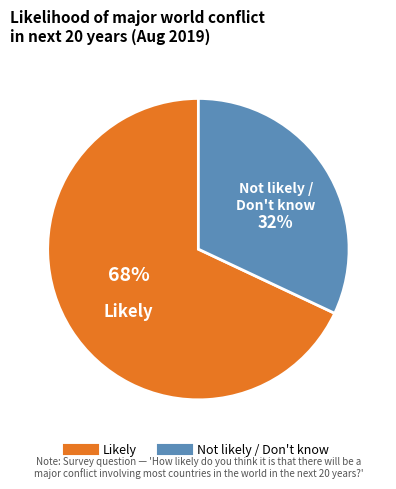

How many slices are in this pie chart?

2